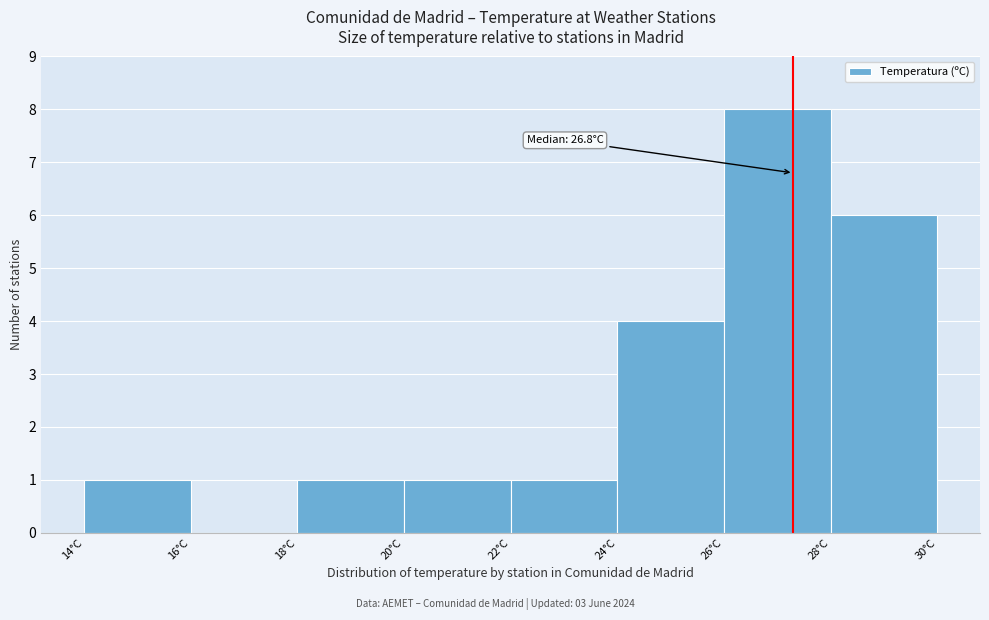

Over which range of the x-axis is the bar tallest?

26 to 28